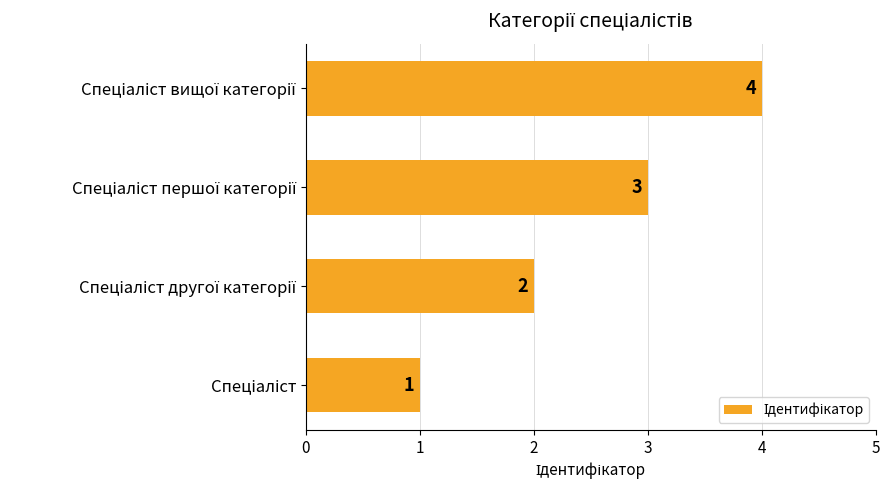

Does the chart contain any negative values?

No